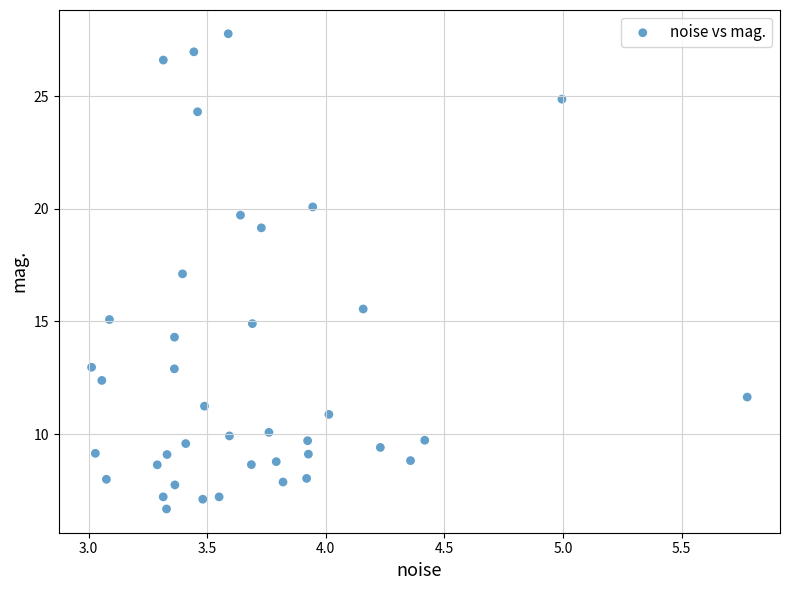

What is the range of Y values (max minus min)?

21.1